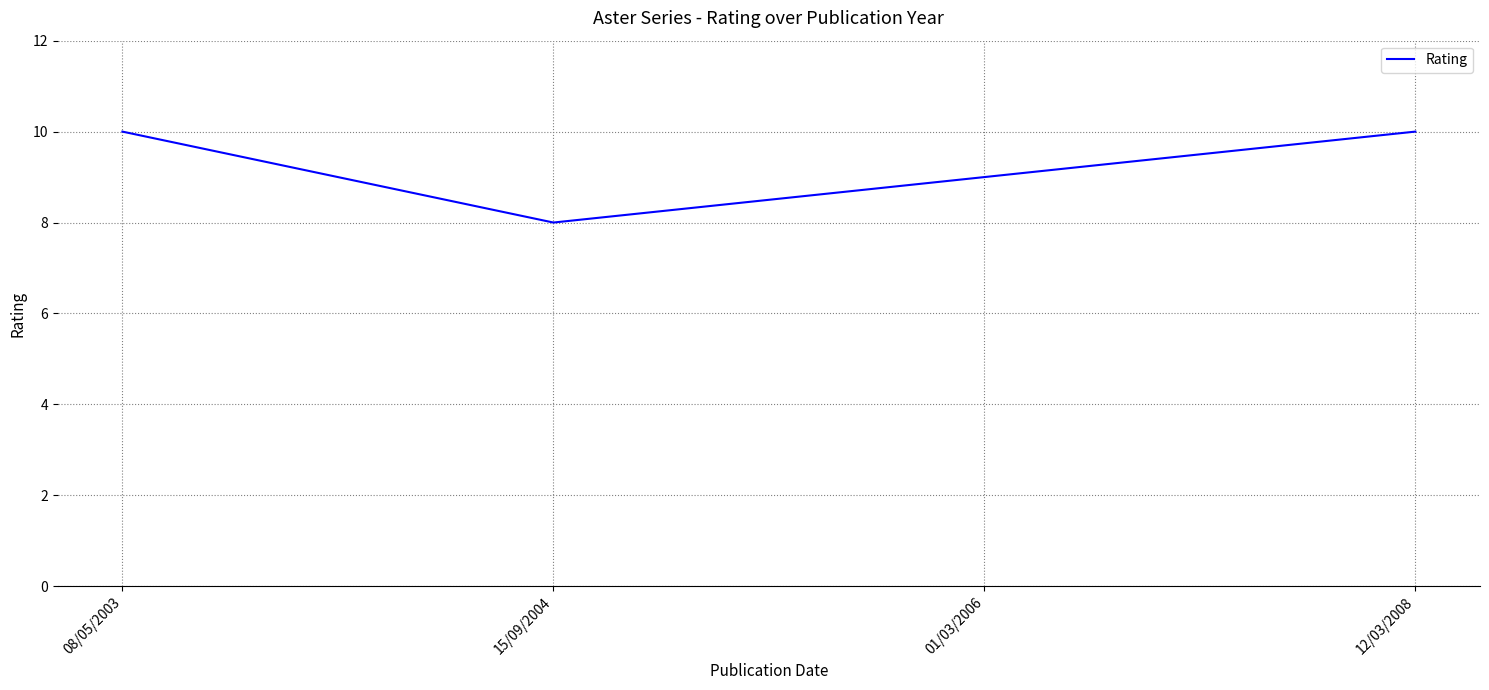

What is the change in value from 15/09/2004 to 12/03/2008?

+2